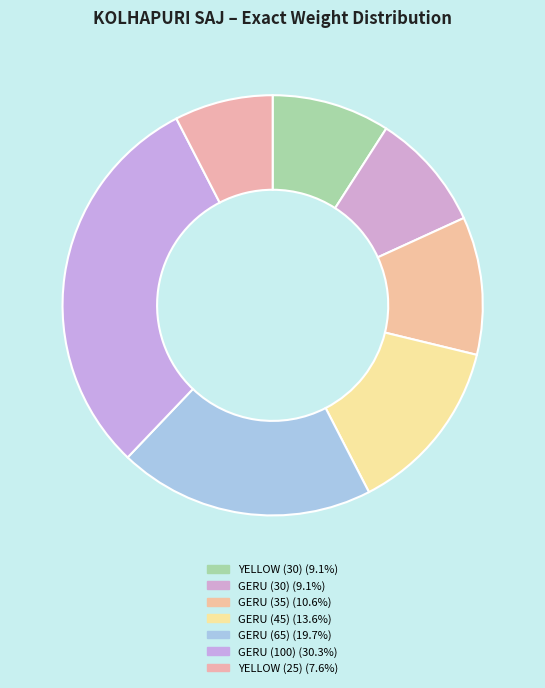

Is there any slice that represents more than half of the pie?

No